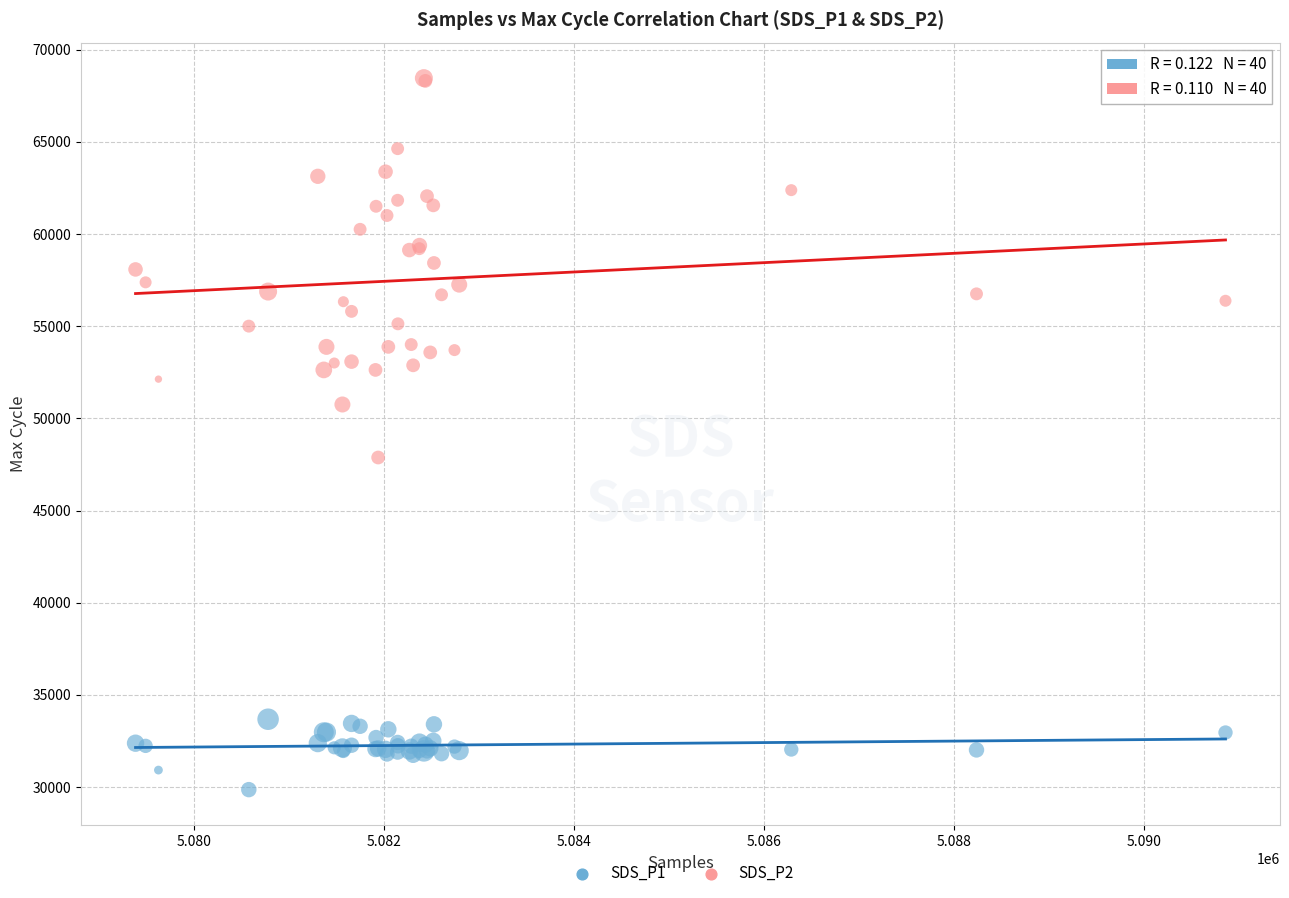

What is the X range (max minus min) for the scatter plot?

11469